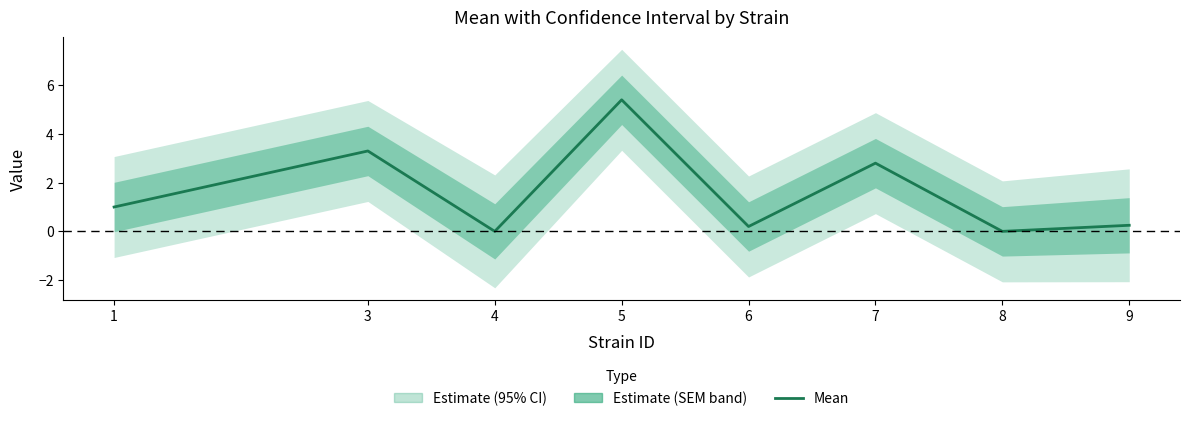

Approximately how many times larger is the value at 5 compared to 7?

1.9